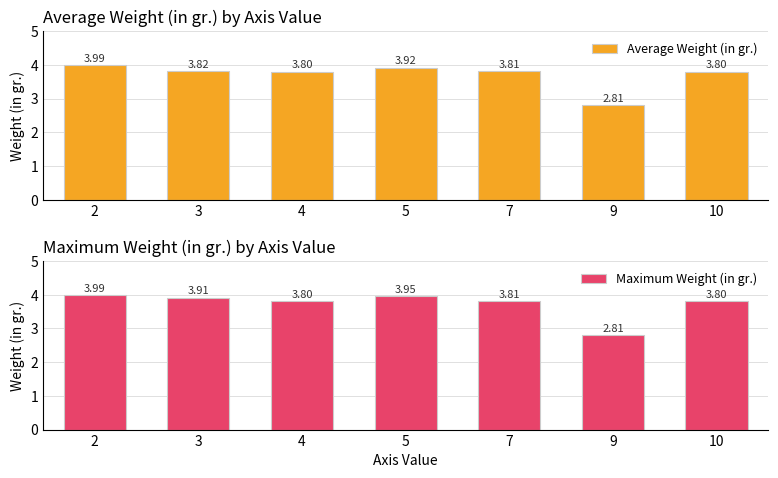

Reading right to left, list all the values displayed in this chart.

Average Weight (in gr.): 3.8	2.8	3.8	3.9	3.8	3.8	4.0
Maximum Weight (in gr.): 3.8	2.8	3.8	4.0	3.8	3.9	4.0